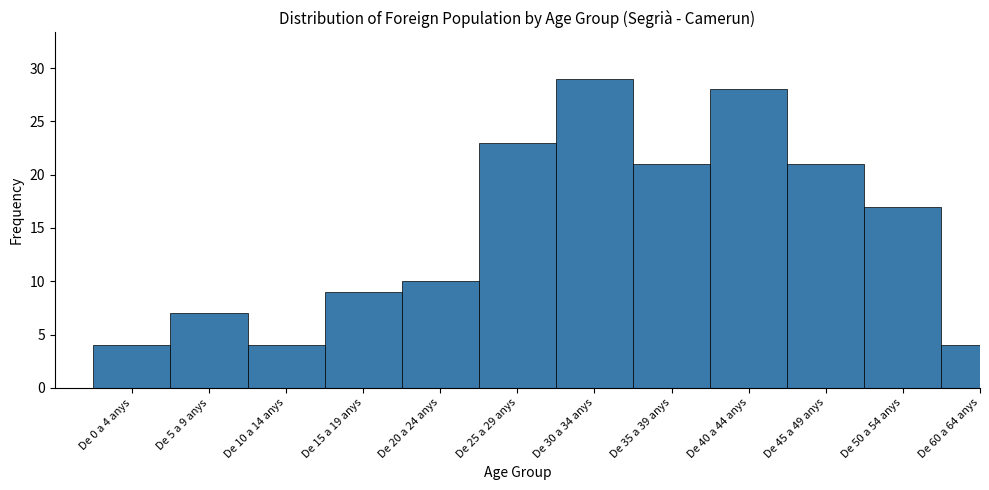

Reading left to right, list all the values displayed in this chart.

De 0 a 4 anys=4	De 5 a 9 anys=7	De 10 a 14 anys=4	De 15 a 19 anys=9	De 20 a 24 anys=10	De 25 a 29 anys=23	De 30 a 34 anys=29	De 35 a 39 anys=21	De 40 a 44 anys=28	De 45 a 49 anys=21	De 50 a 54 anys=17	De 60 a 64 anys=4